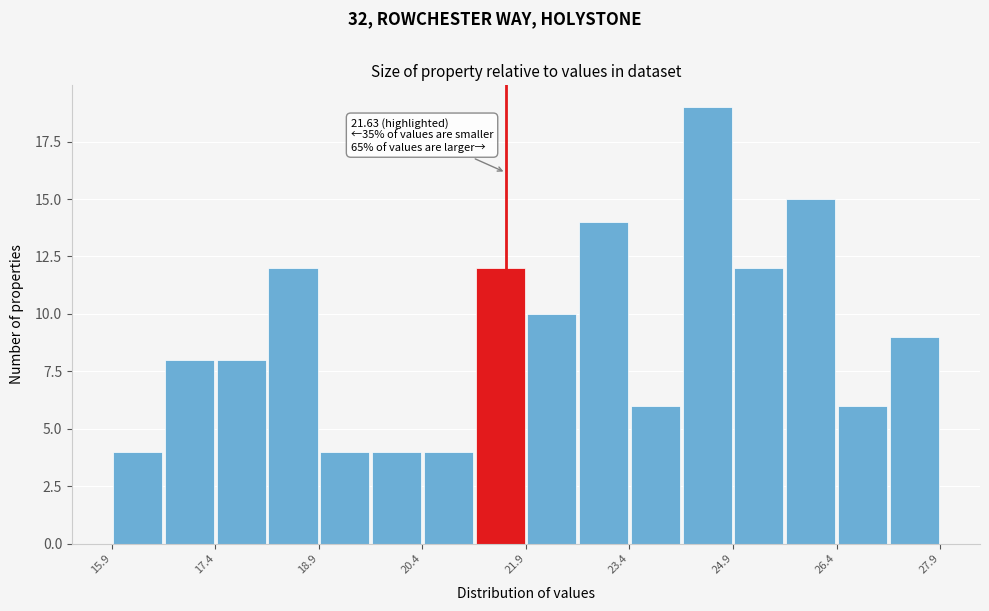

Read against the x-axis, roughly where is the centre of the tallest bar?

24.6